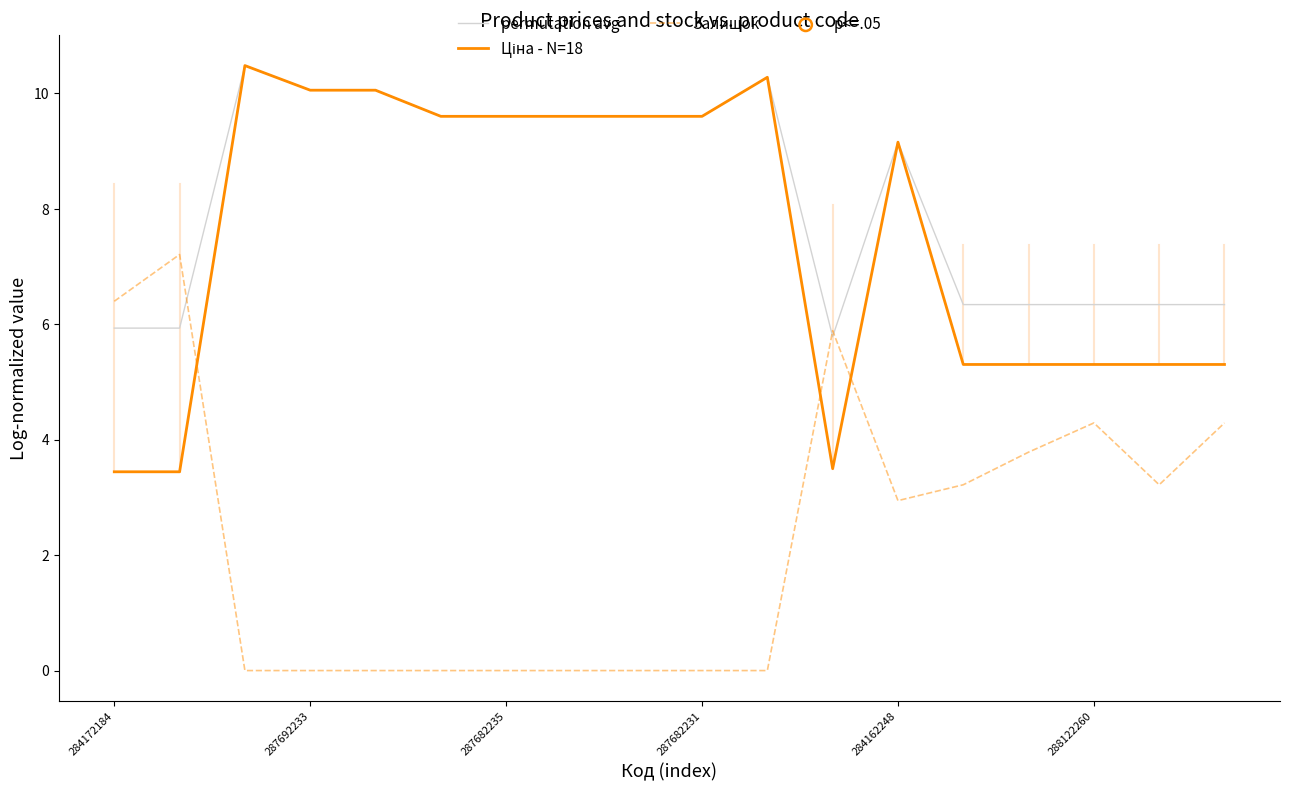

Which series has the largest total across all categories?

permutation avg